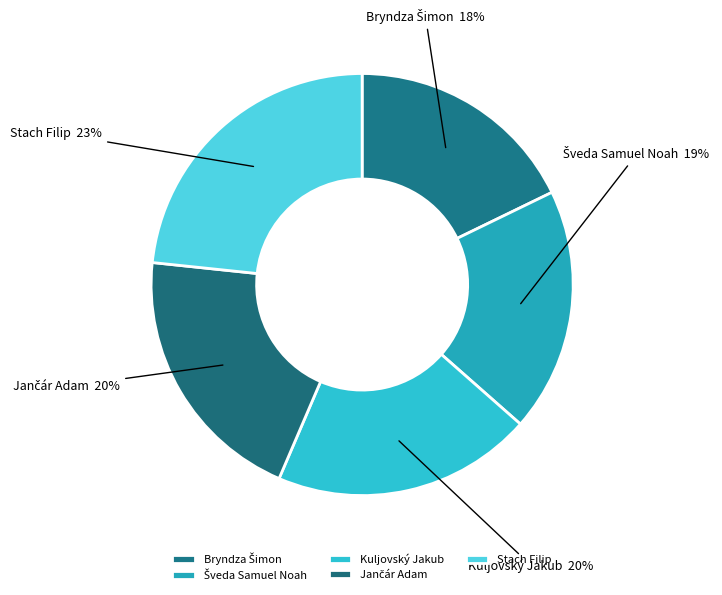

Count the number of slices in the pie.

5